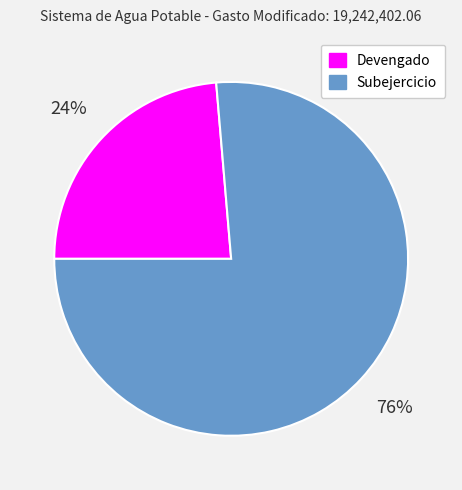

To the nearest percent, what is the average slice percentage?

50%